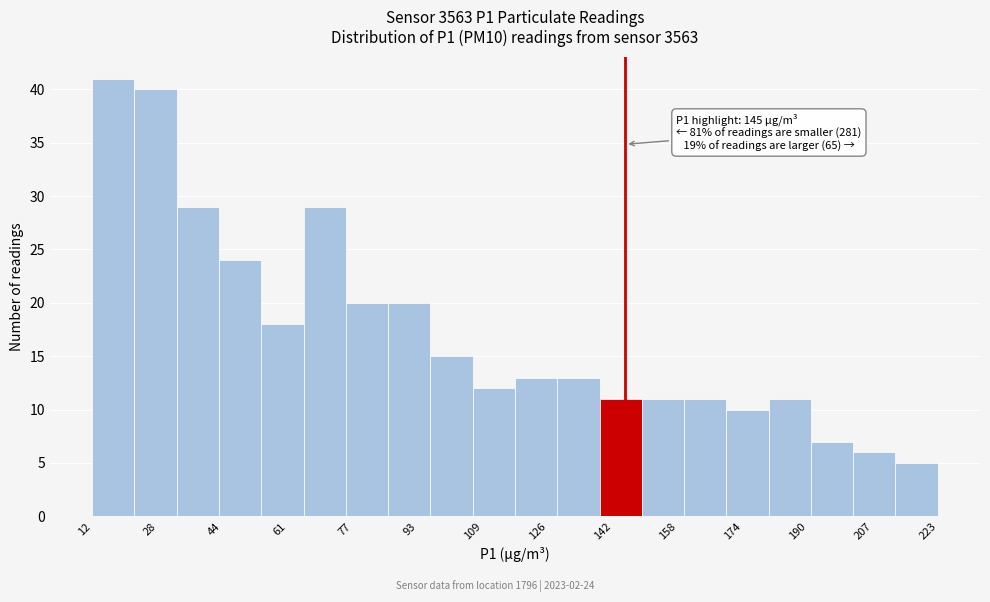

Which range on the x-axis has the tallest bar?

12 to 22